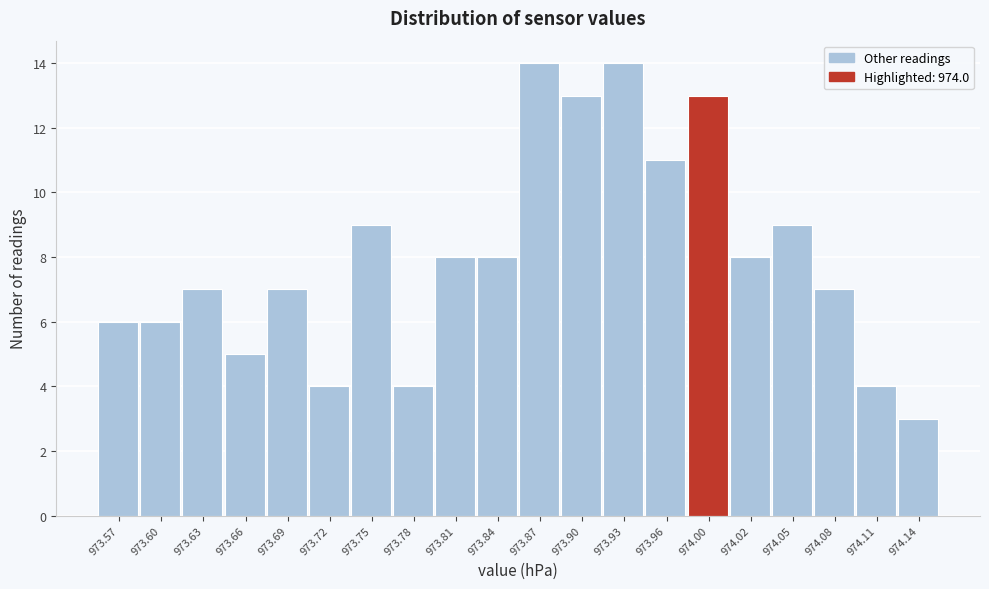

What is the height of the bar covering 974.01 to 974.04 on the x-axis? The values are not printed on the chart, so give them approximately, as read against the axis.

8